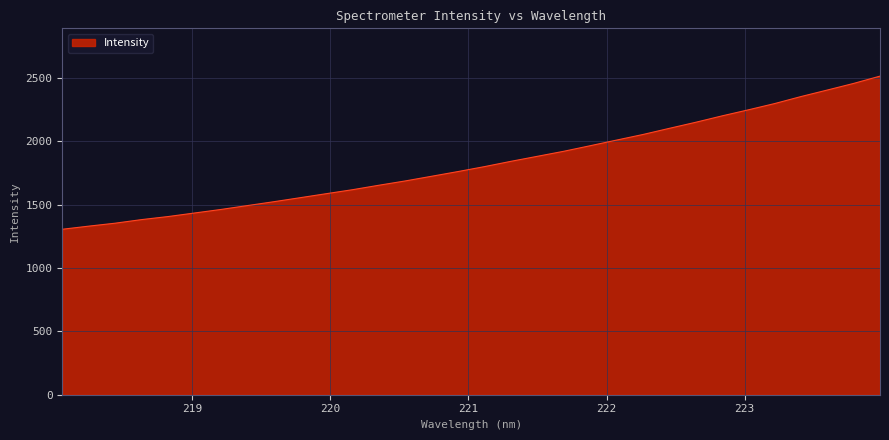

What is the smallest value displayed?

1306.6